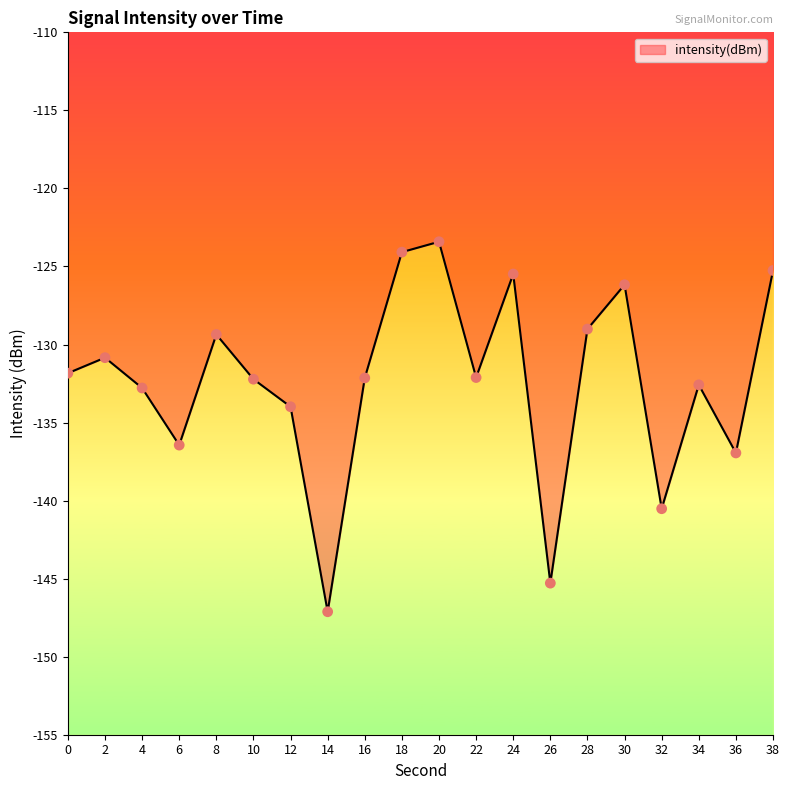

Between 2 and 0, which is larger?

2